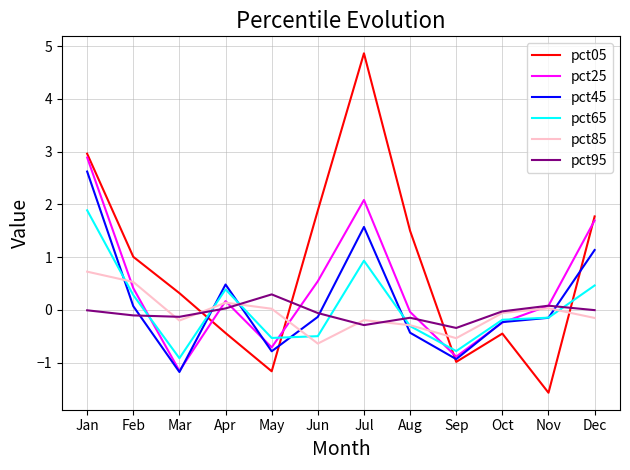

Which series has the largest total across all categories?

pct05